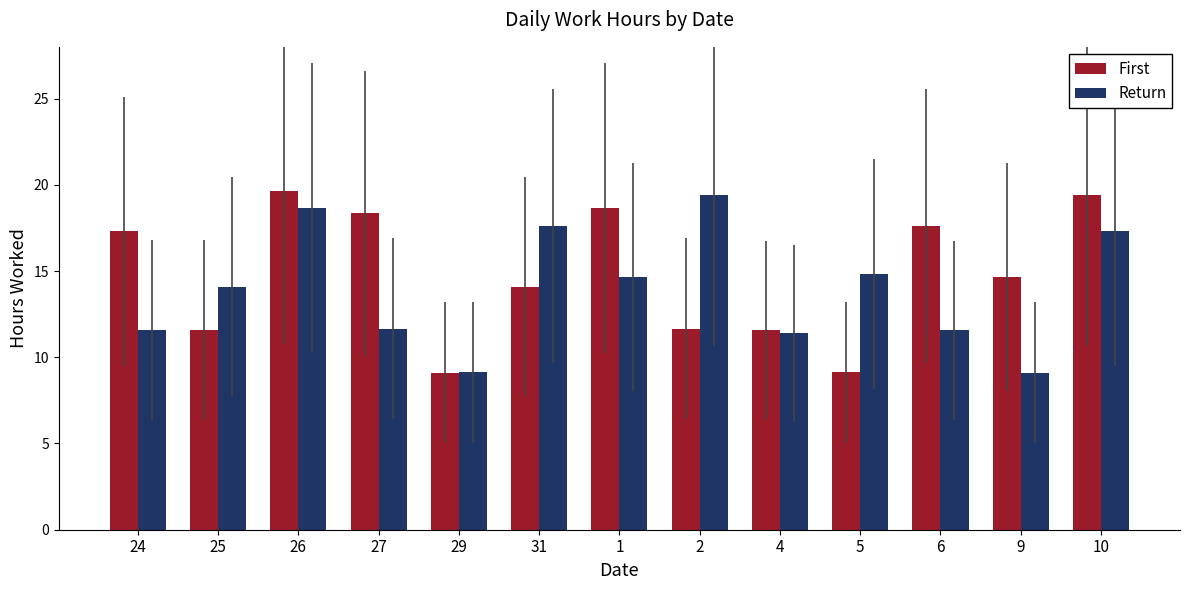

Which series has the largest total across all categories?

First